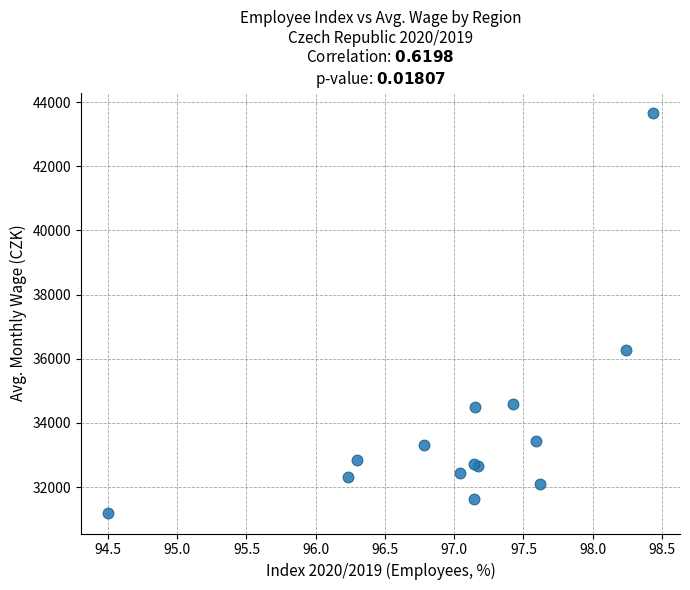

What Y value in the scatter plot is closest to 37427?

36260.4